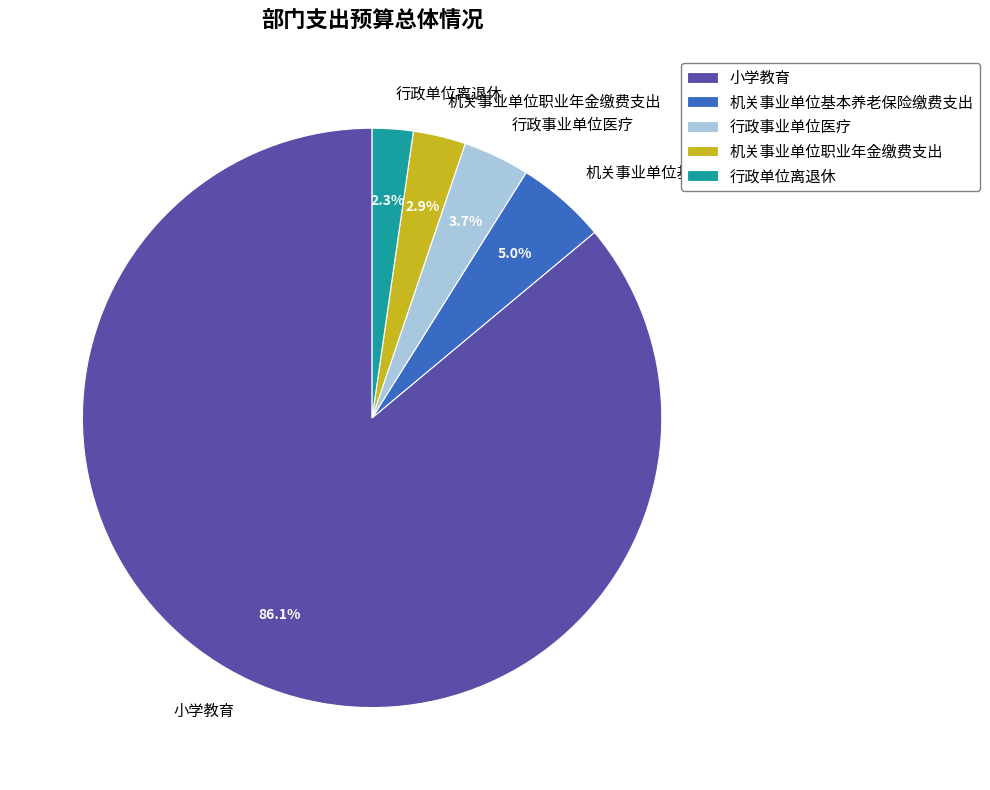

How many slices are in this pie chart?

5